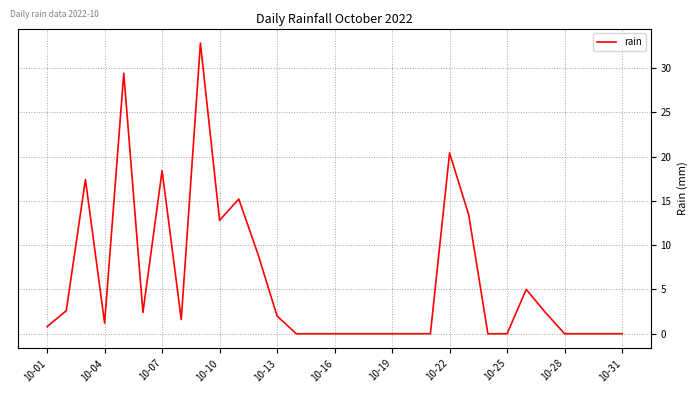

What is the maximum value shown in the chart?

32.8